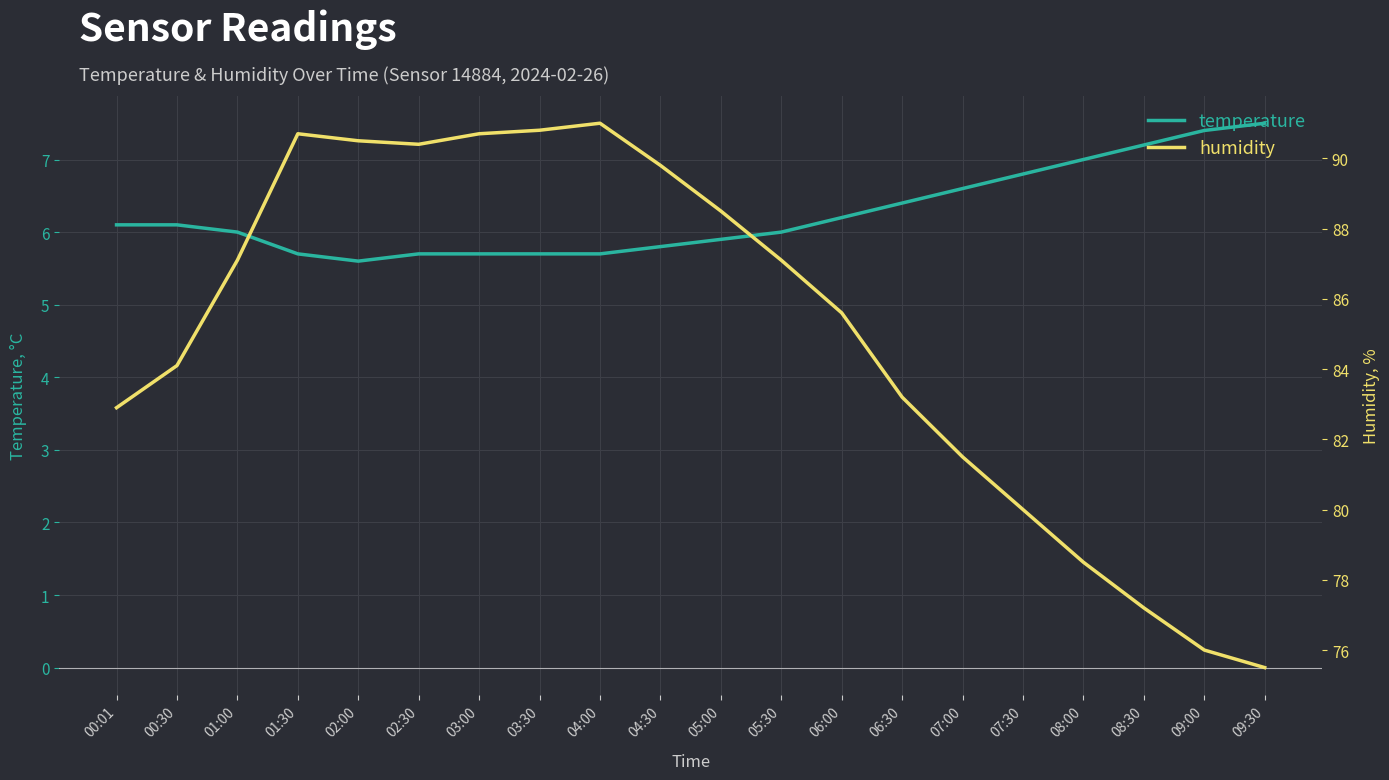

Reading right to left, what are all the values shown in this chart?

temperature: 09:30=7.5	09:00=7.4	08:30=7.2	08:00=7.0	07:30=6.8	07:00=6.6	06:30=6.4	06:00=6.2	05:30=6.0	05:00=5.9	04:30=5.8	04:00=5.7	03:30=5.7	03:00=5.7	02:30=5.7	02:00=5.6	01:30=5.7	01:00=6.0	00:30=6.1	00:01=6.1
humidity: 09:30=75.5	09:00=76.0	08:30=77.2	08:00=78.5	07:30=80.0	07:00=81.5	06:30=83.2	06:00=85.6	05:30=87.1	05:00=88.5	04:30=89.8	04:00=91.0	03:30=90.8	03:00=90.7	02:30=90.4	02:00=90.5	01:30=90.7	01:00=87.1	00:30=84.1	00:01=82.9